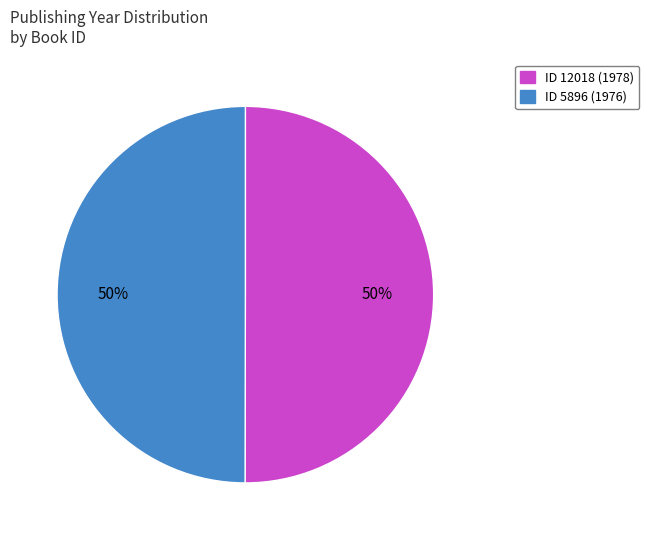

To the nearest percent, what is the average slice percentage?

50%